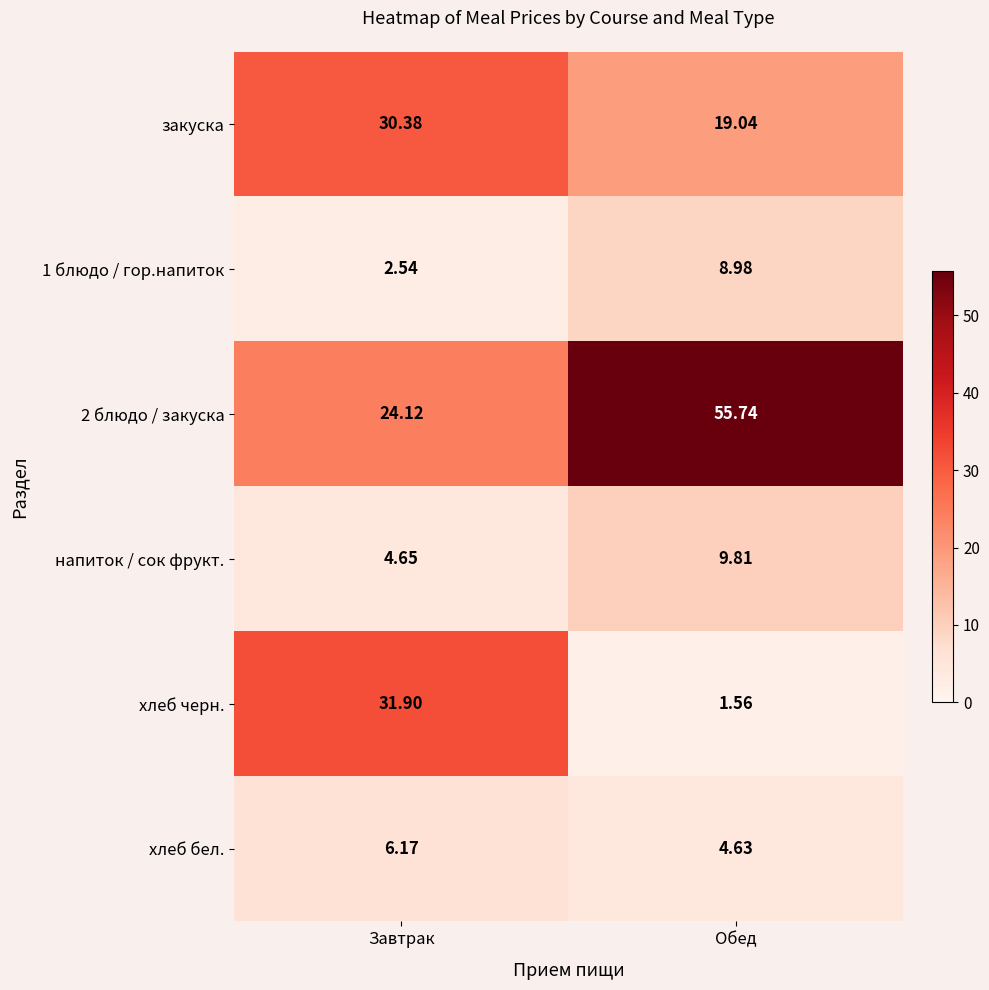

Rank the series at Обед from lowest to highest value.

хлеб черн., хлеб бел., 1 блюдо / гор.напиток, напиток / сок фрукт., закуска, 2 блюдо / закуска